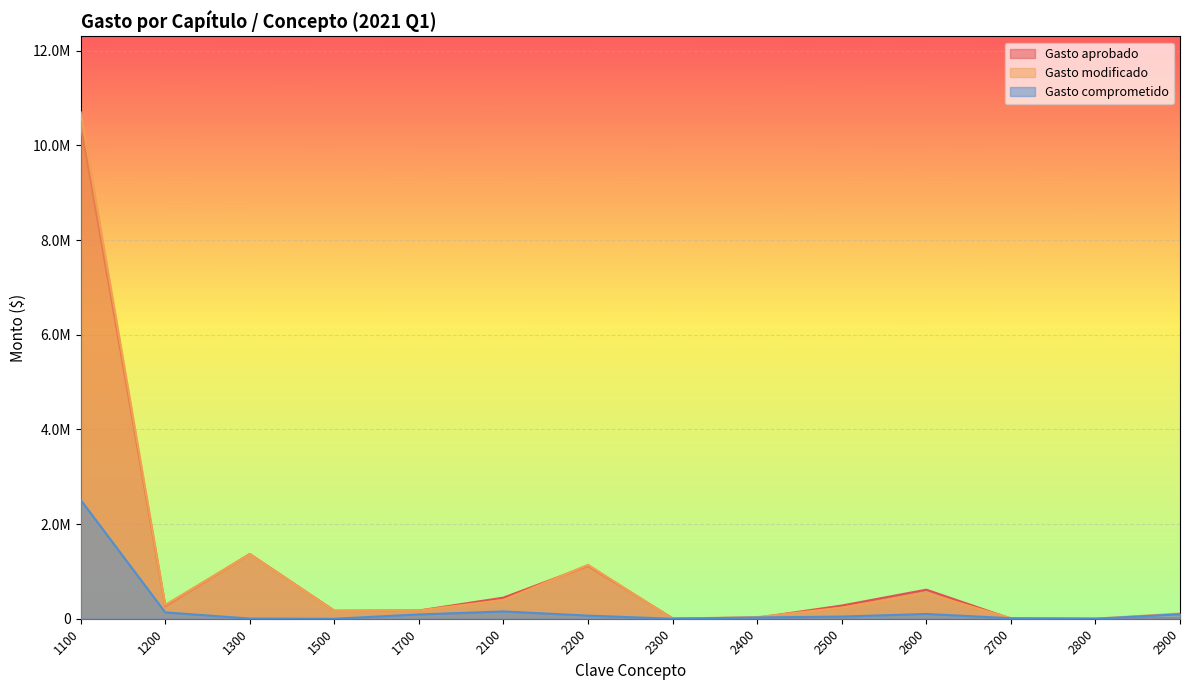

What is the total value across all series at 2600?

1250982.4